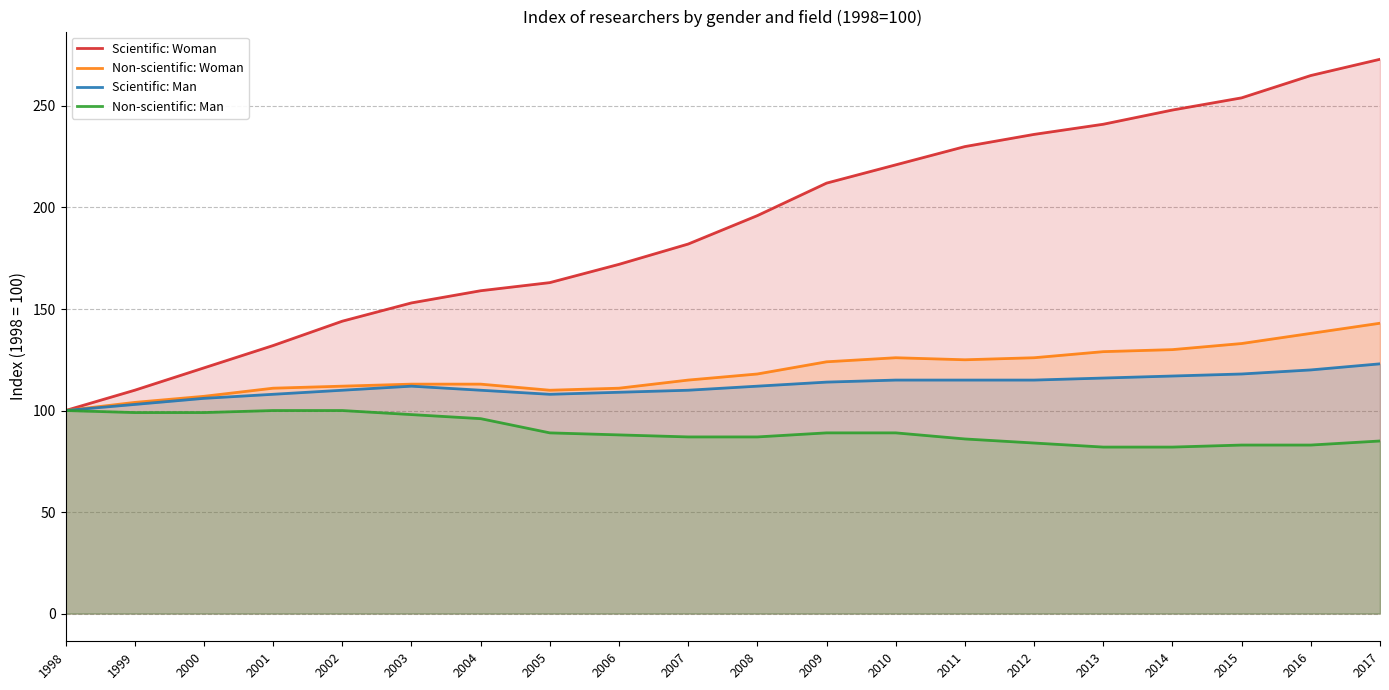

What is the average value of the Scientific: Woman series?

191